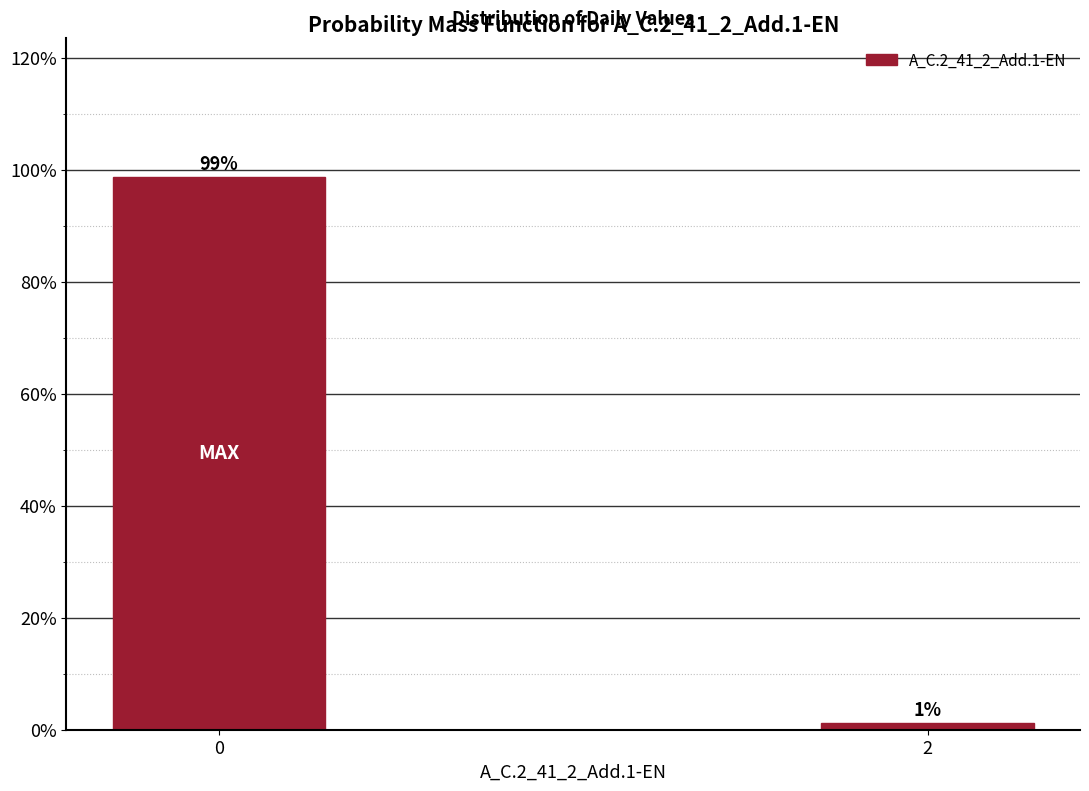

Rank the categories by value from highest to lowest.

0, 2